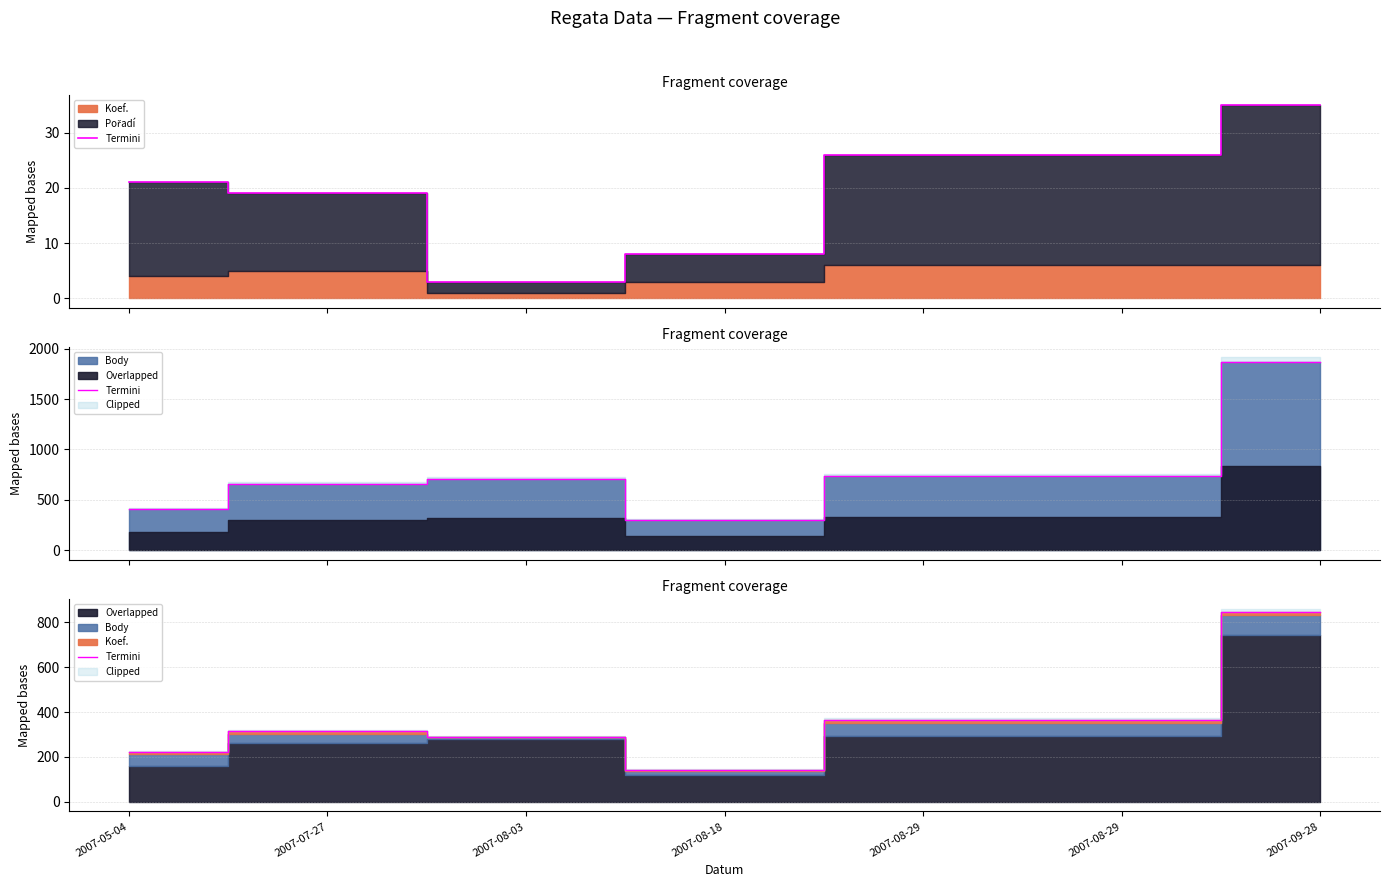

List the labels in order of value, smallest first.

2007-08-18, 2007-05-04, 2007-08-03, 2007-07-27, 2007-08-29, 2007-08-29, 2007-09-28